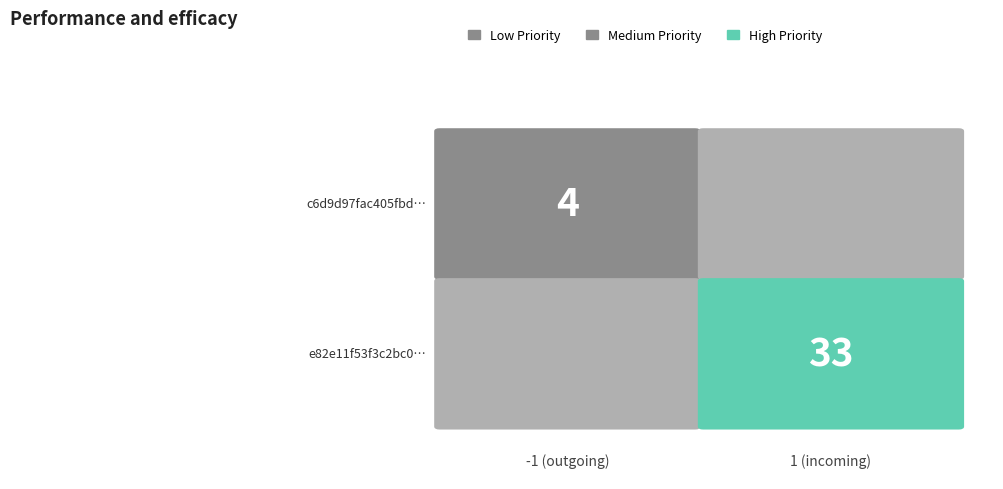

Is it true that e82e11f53f3c2bc06a0adf7b0ef37d68a2bdd4a equals 33 at io_index?

True